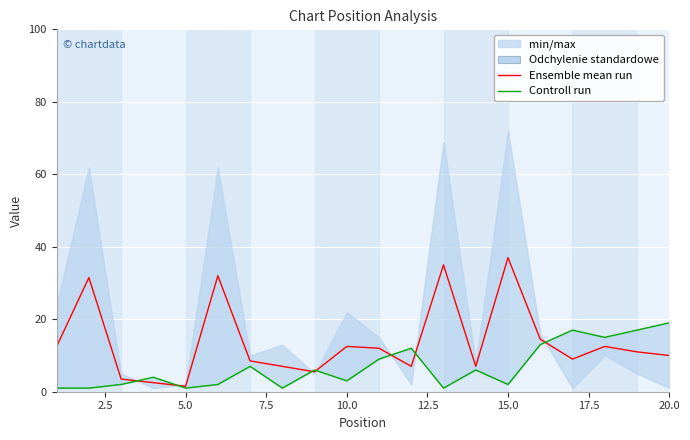

What is the value of the Ensemble mean run point at the 10th from the left?

12.5